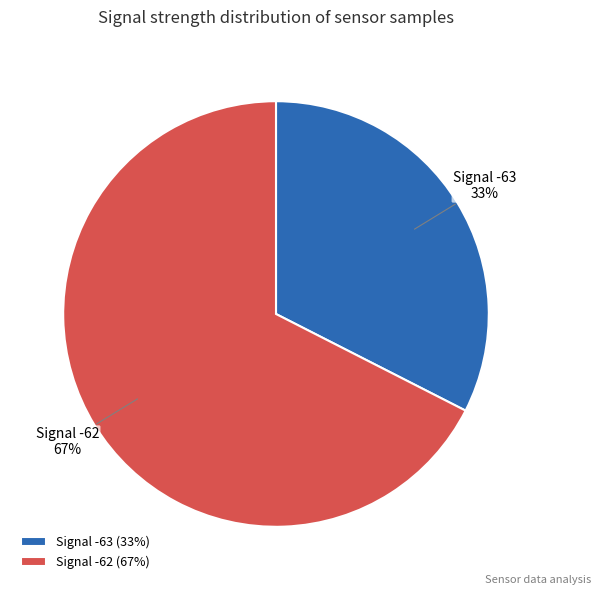

What percentage is the Signal -62 slice, to the nearest percent?

67%